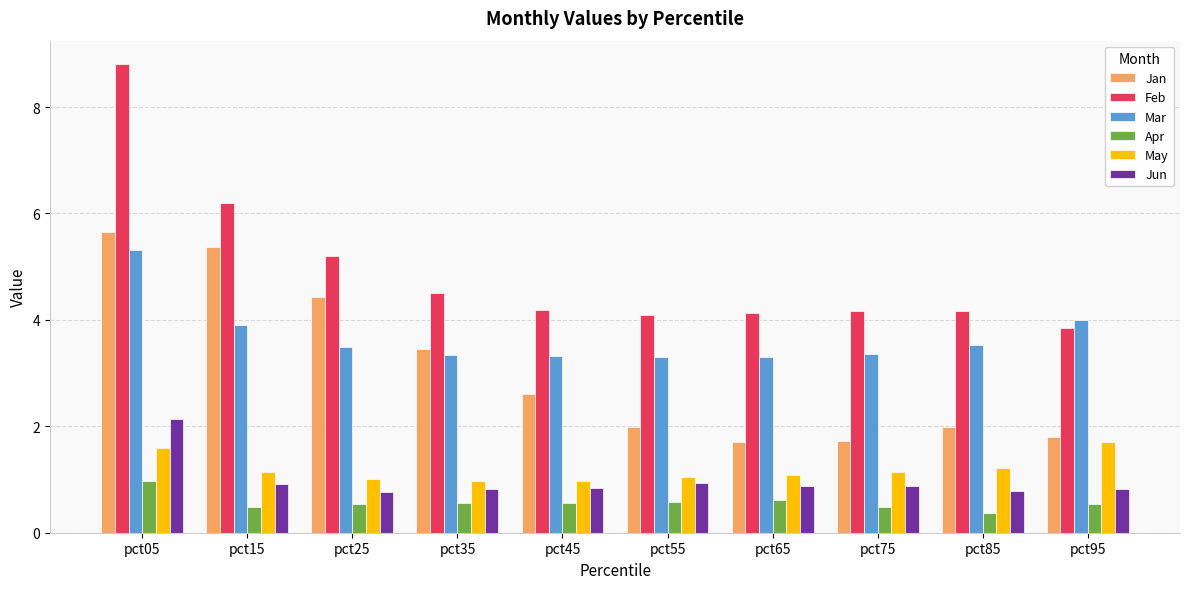

How many bars are there in total?

60